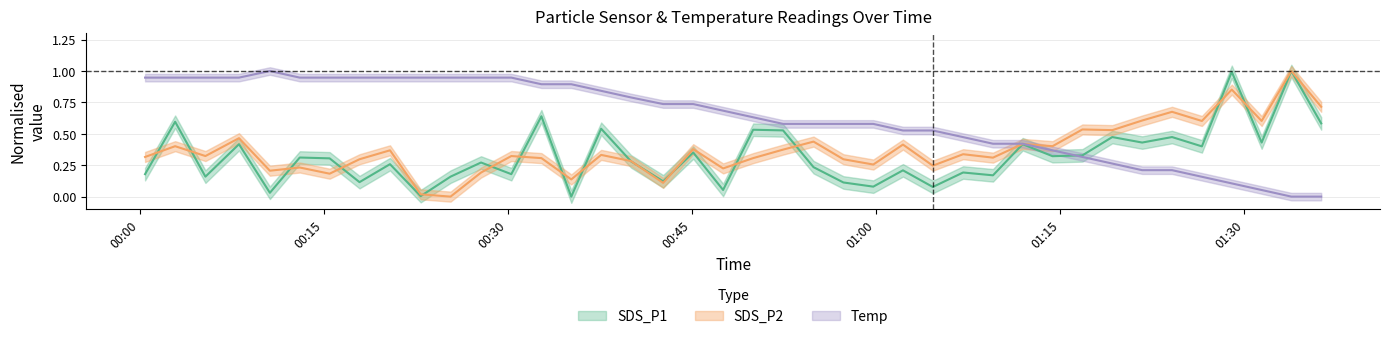

How many lines are shown in the chart?

3